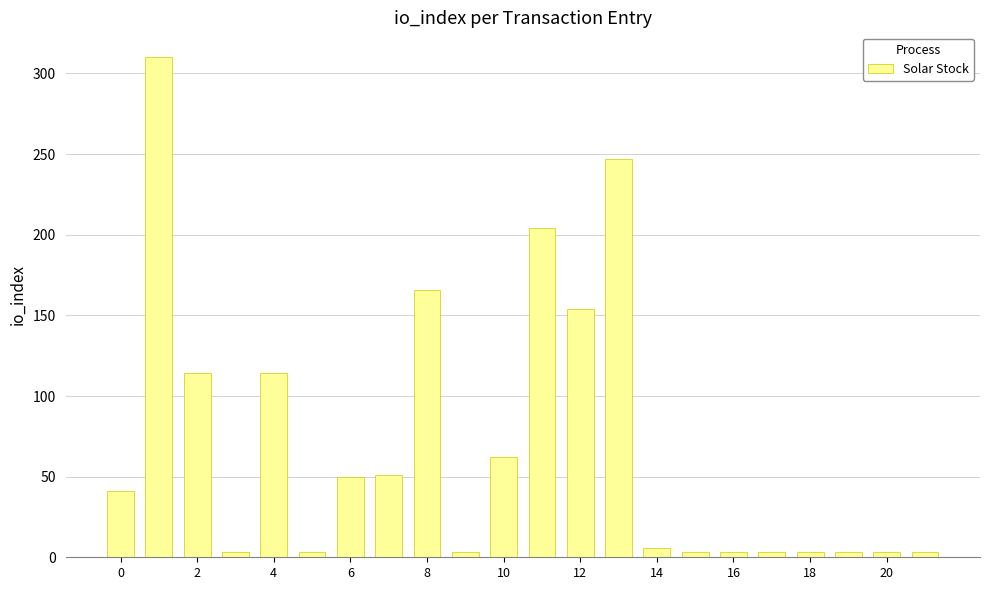

What is the value of the 13th bar from the left?

154